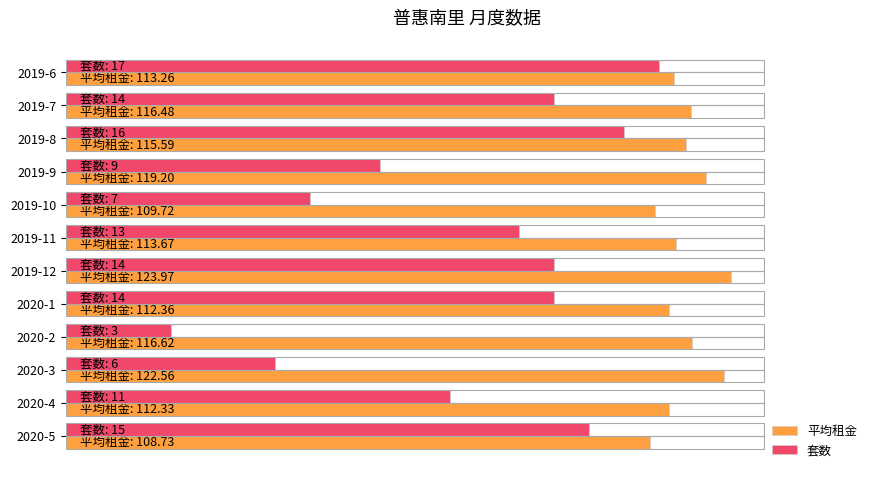

What is the average value of the 套数 series?

57.9